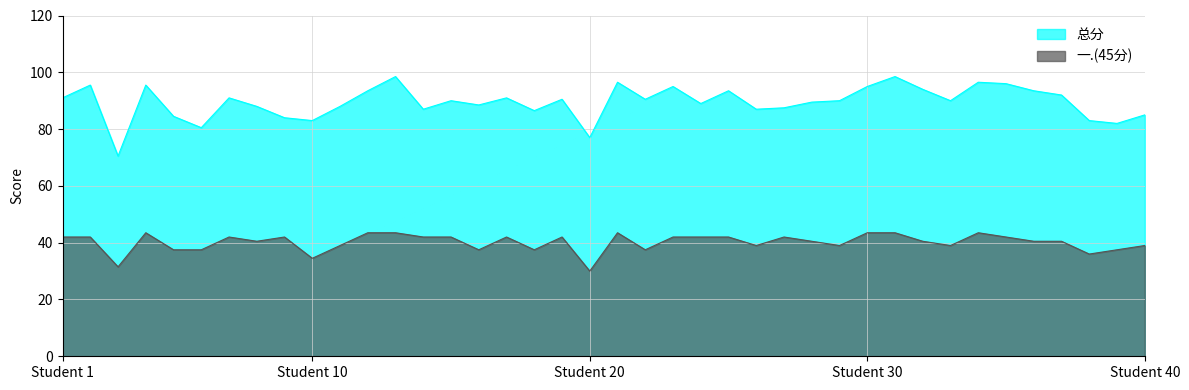

True or false: 总分 and 一.(45分) intersect in this chart.

False